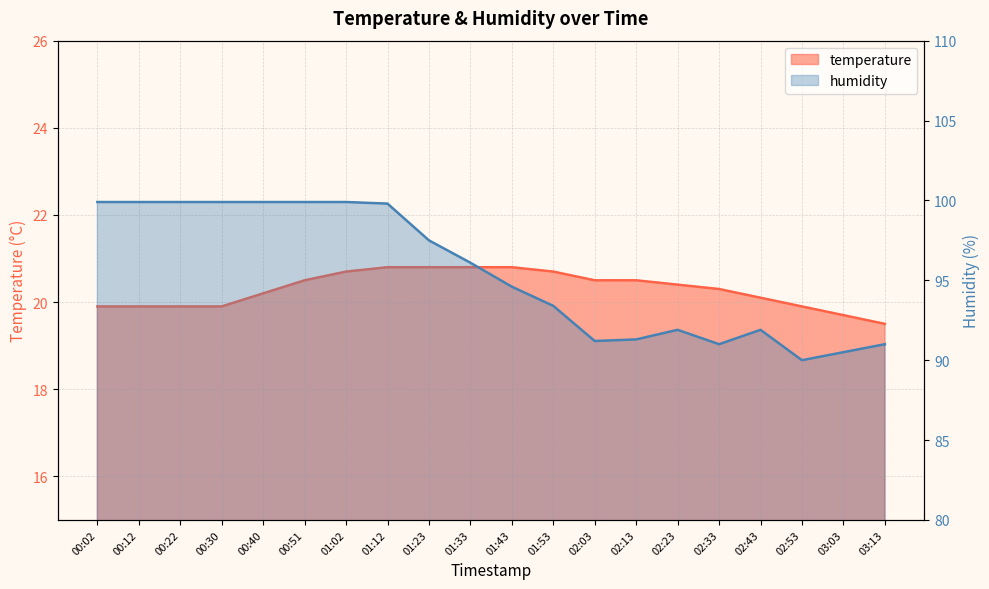

At how many categories does at least one series exceed 41?

20